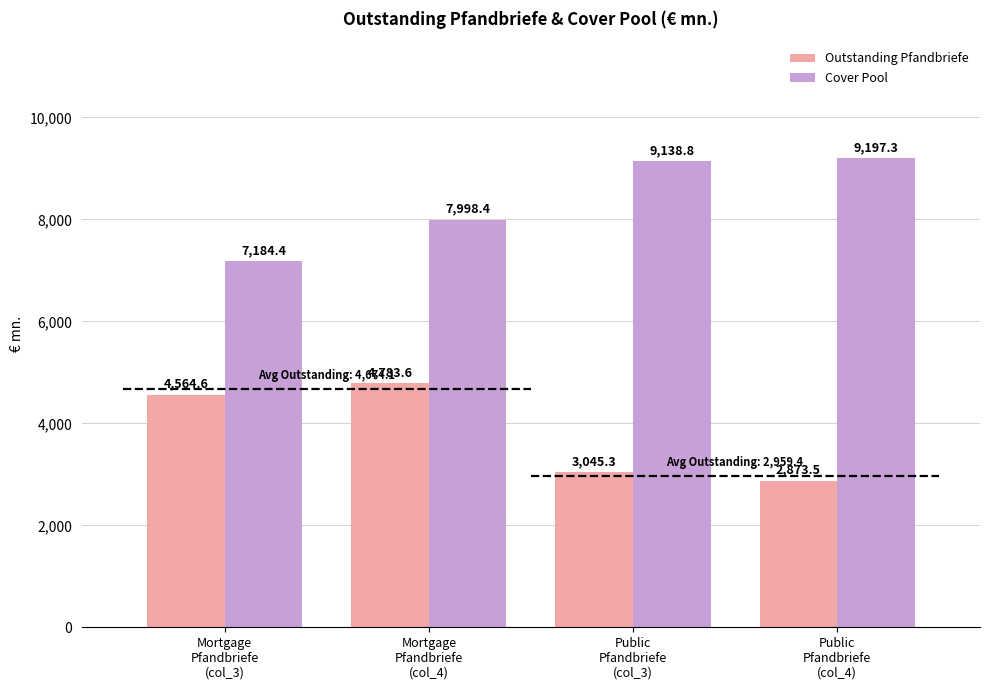

True or false: Outstanding Pfandbriefe has a value of 1205.3 at Public
Pfandbriefe
(col_4).

False